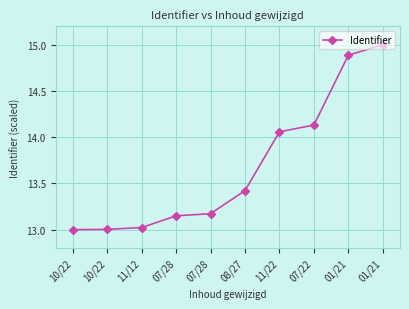

Reading right to left, transcribe all the data shown in this chart.

01/21=15.0	01/21=14.9	07/22=14.1	11/22=14.1	08/27=13.4	07/28=13.2	07/28=13.1	11/12=13.0	10/22=13.0	10/22=13.0